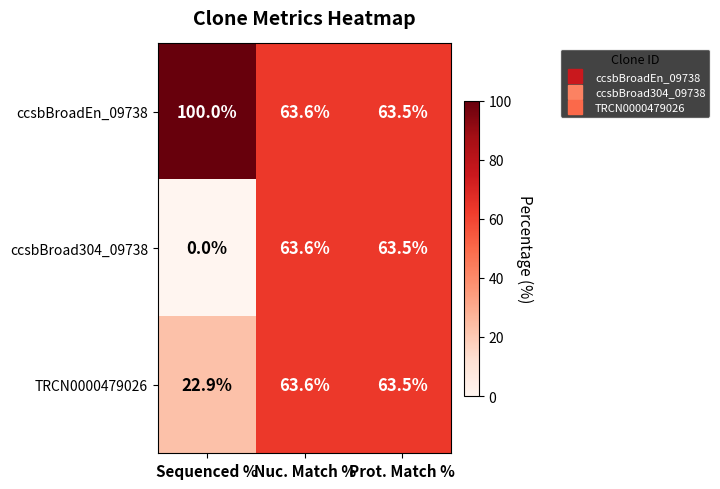

Between Sequenced % and Nuc. Match %, which series saw the biggest shift?

ccsbBroad304_09738